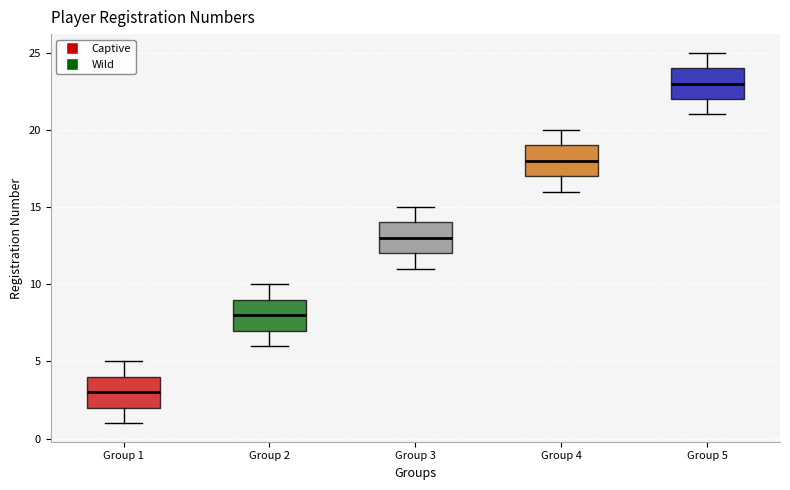

Reading left to right, transcribe this box plot: for each box, give where its median line is, the range the box spans, and where its two whiskers end, as read against the y-axis. The values are not printed on the chart, so give them approximately, as read against the axis.

Group 1: median 3, box 2 to 4, whiskers 1 to 5
Group 2: median 8, box 7 to 9, whiskers 6 to 10
Group 3: median 13, box 12 to 14, whiskers 11 to 15
Group 4: median 18, box 17 to 19, whiskers 16 to 20
Group 5: median 23, box 22 to 24, whiskers 21 to 25